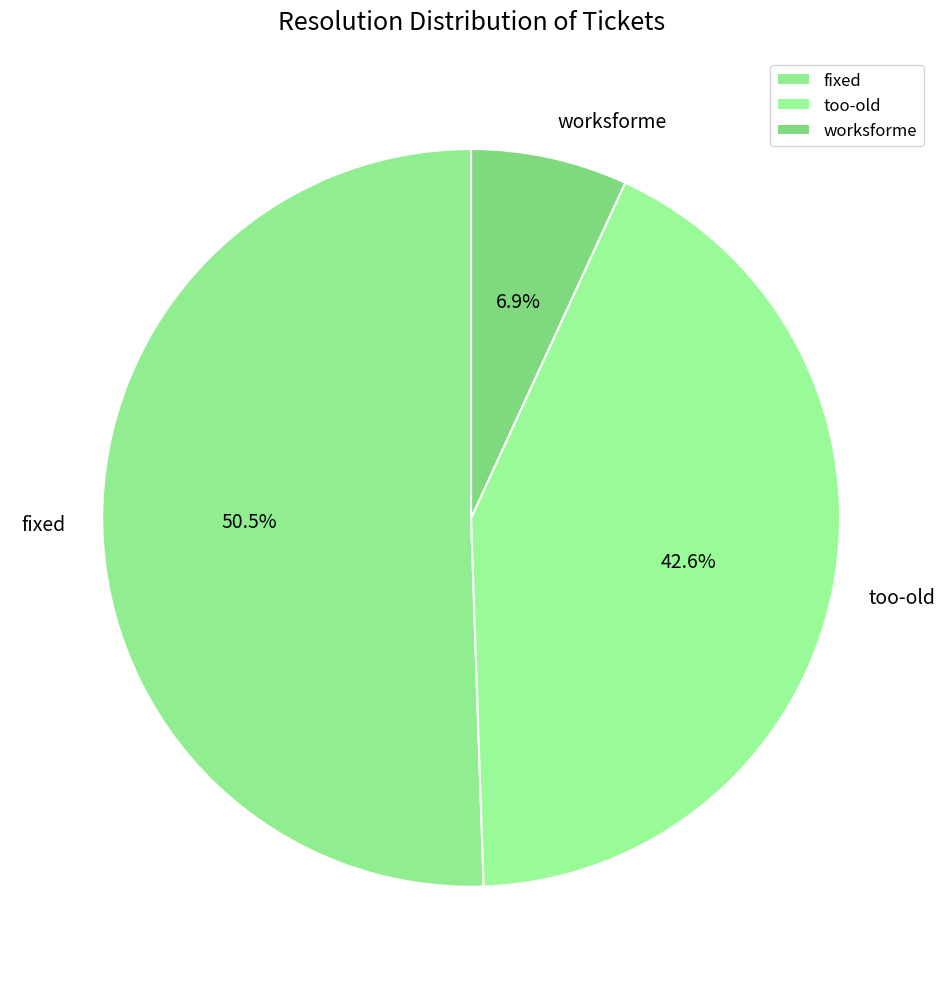

Is the sum of fixed and too-old greater than half?

Yes